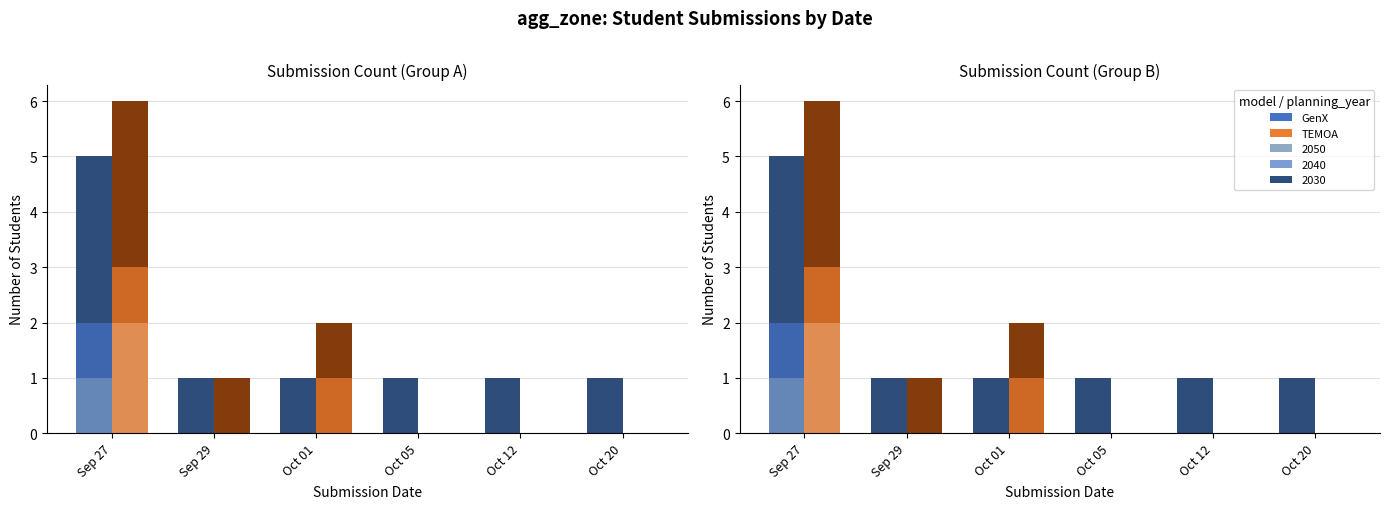

How many values in the GenX 2030 series exceed 1?

1